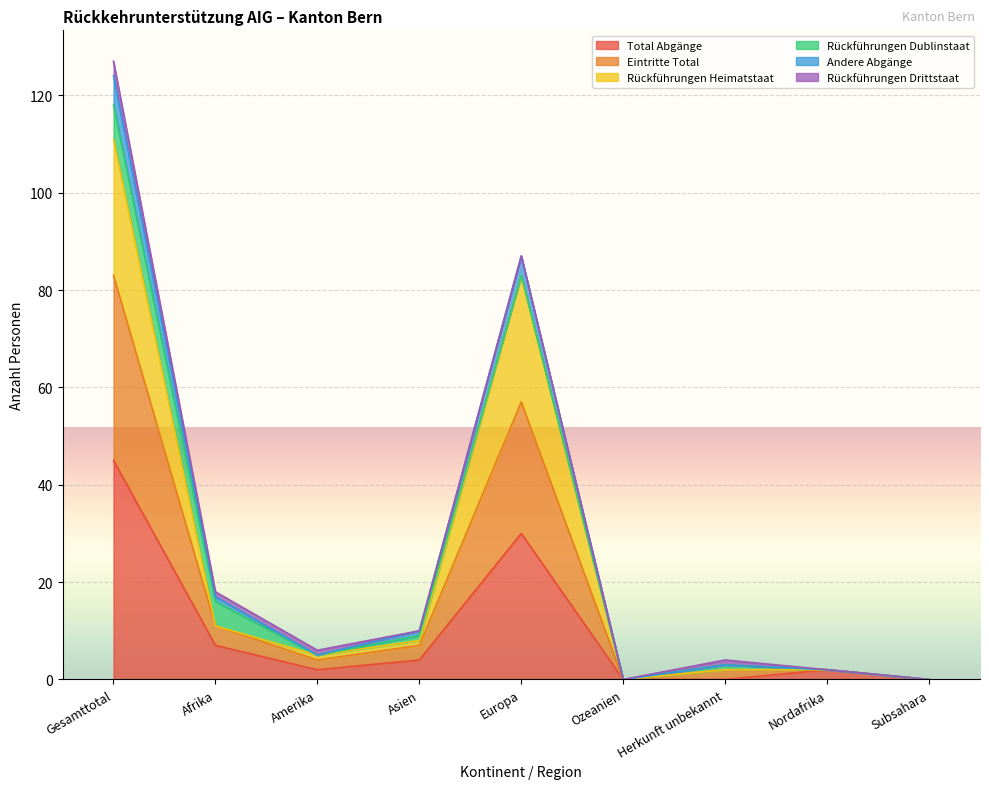

True or false: Rückführungen Heimatstaat has a value of 18 at Europa.

False